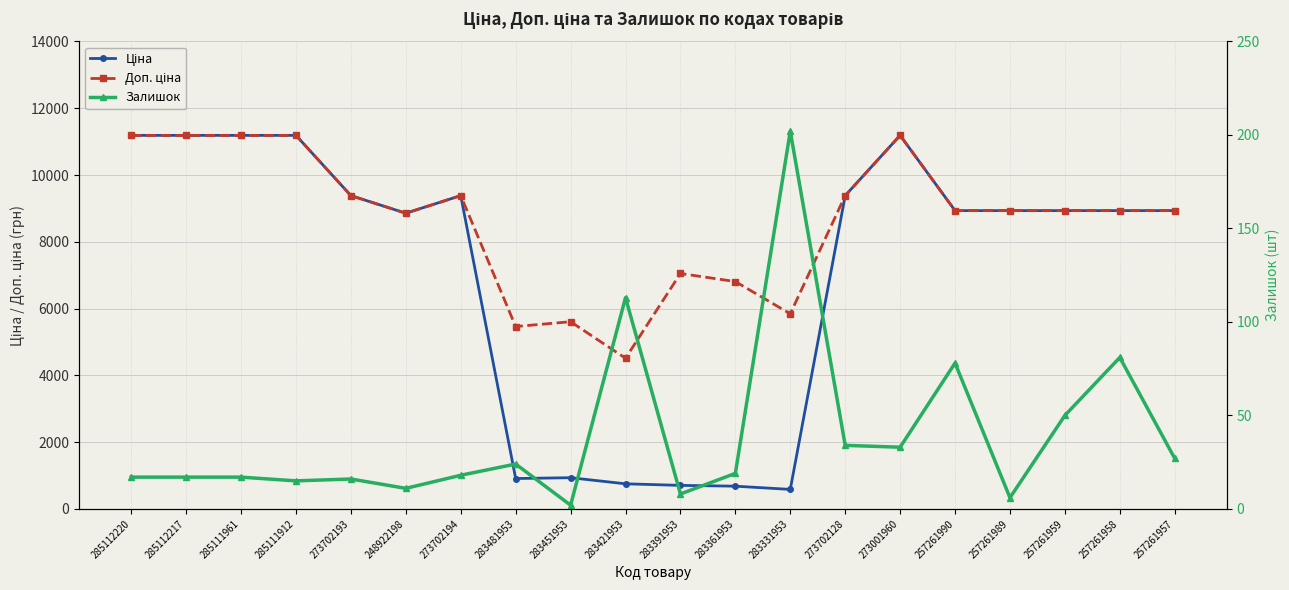

True or false: Доп. ціна and Залишок cross at least once.

False